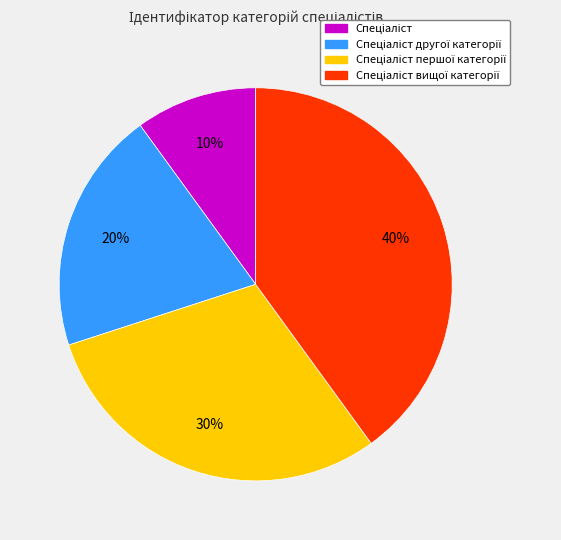

Does any single category account for the majority?

No